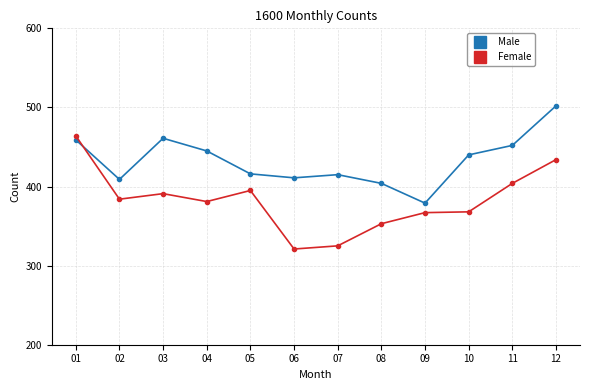

Where does the Male series first go above 440?

01